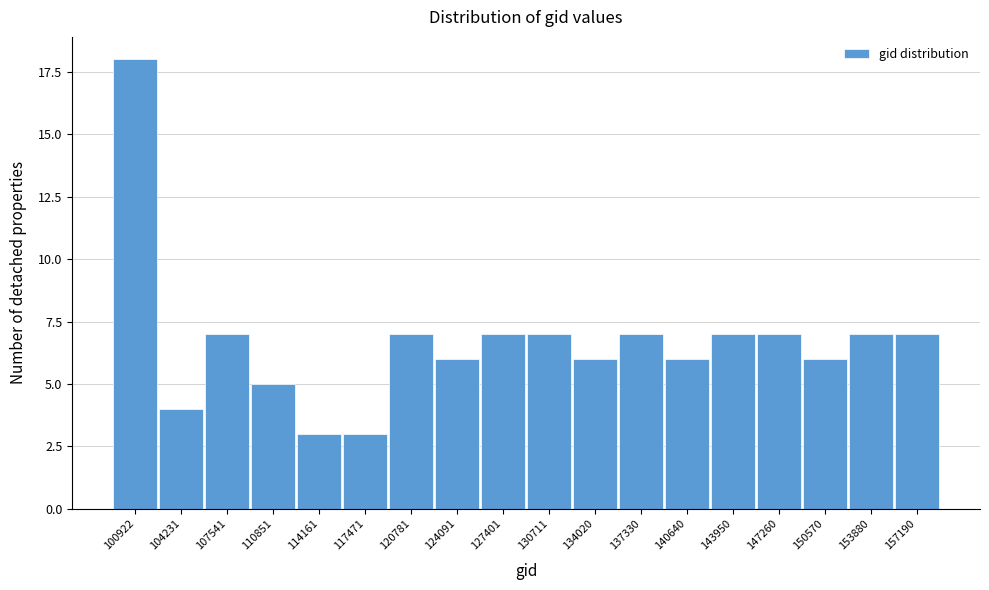

Reading right to left, list all the values displayed in this chart.

157190=7	153880=7	150570=6	147260=7	143950=7	140640=6	137330=7	134020=6	130711=7	127401=7	124091=6	120781=7	117471=3	114161=3	110851=5	107541=7	104231=4	100922=18